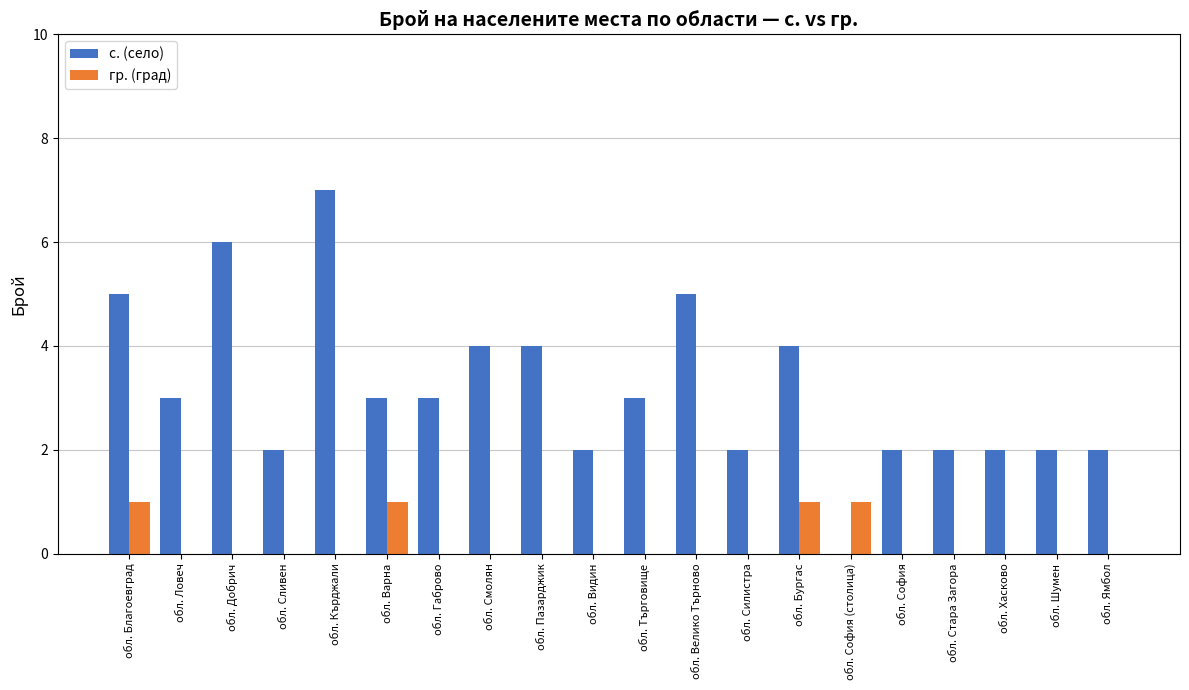

What is the maximum value for с. (село)?

7